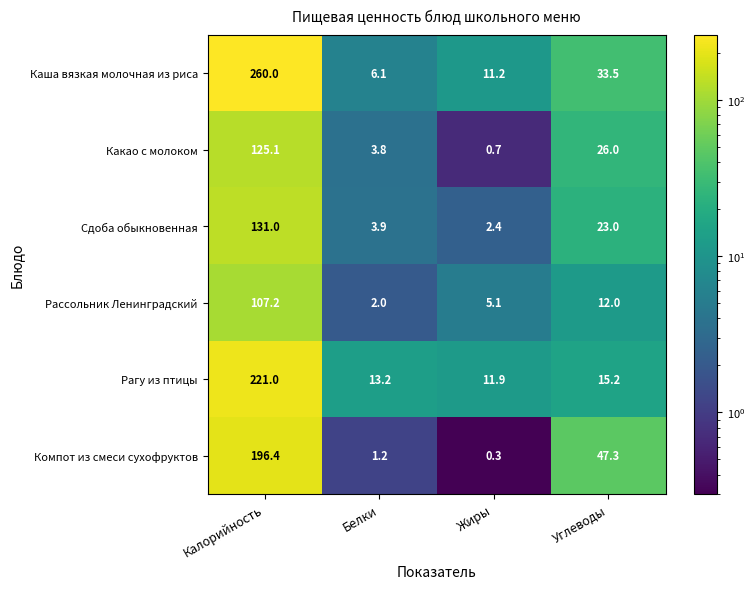

True or false: Рагу из птицы has a value of 13.2 at Белки.

True